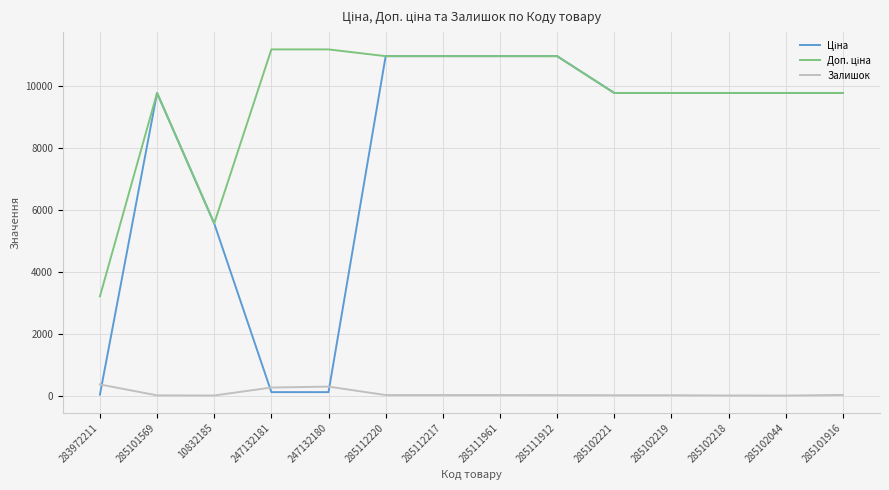

True or false: Залишок has a value of 17.0 at 285111961.

True